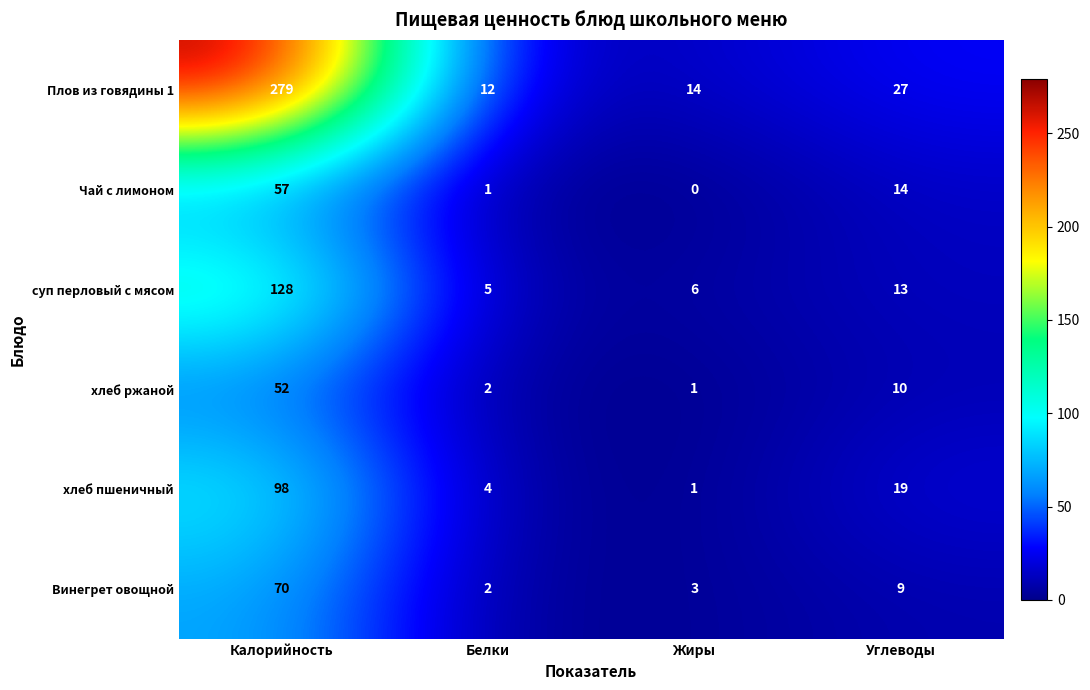

At which label does суп перловый с мясом first exceed 13?

Калорийность